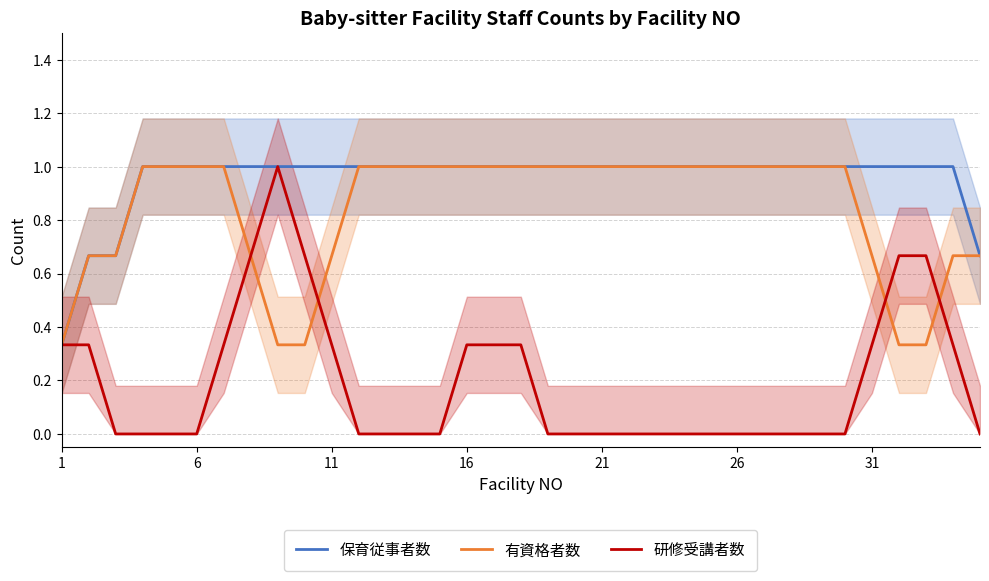

Which series has the largest range (max minus min)?

研修受講者数